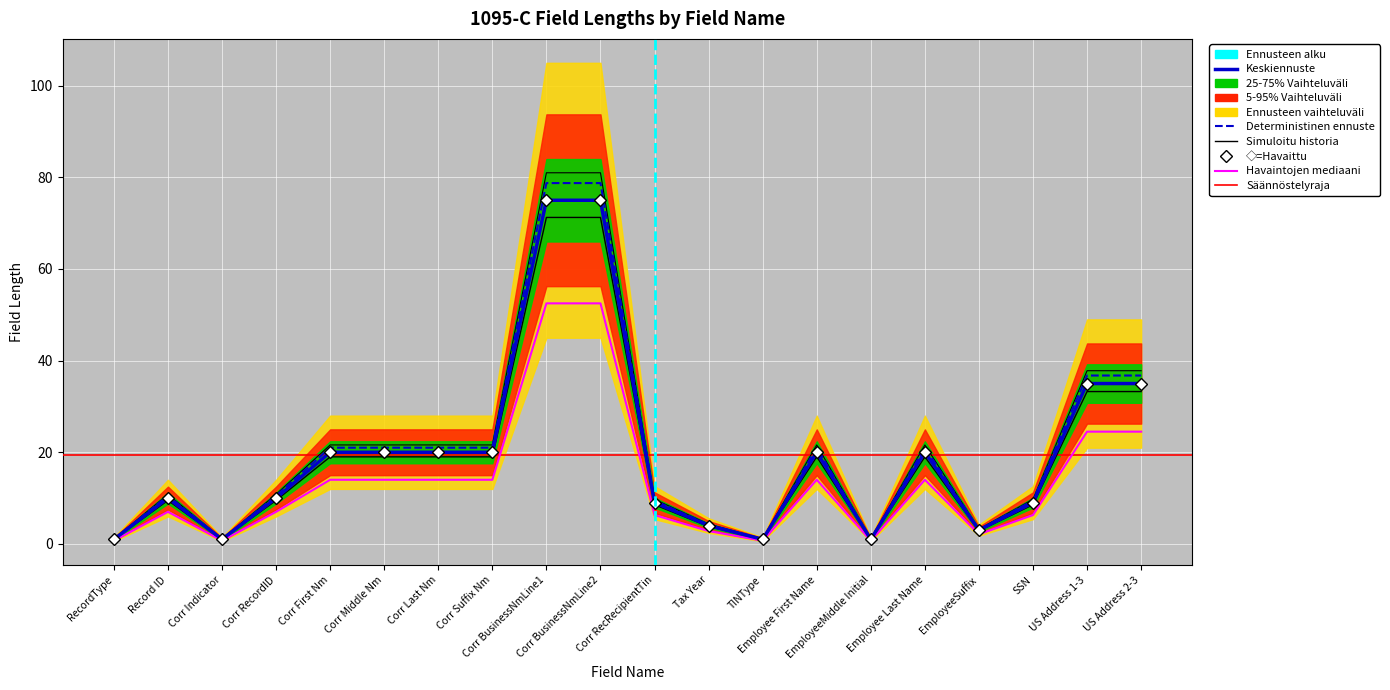

Which has a higher value, US Address 2-3 or Corr Suffix Nm?

US Address 2-3